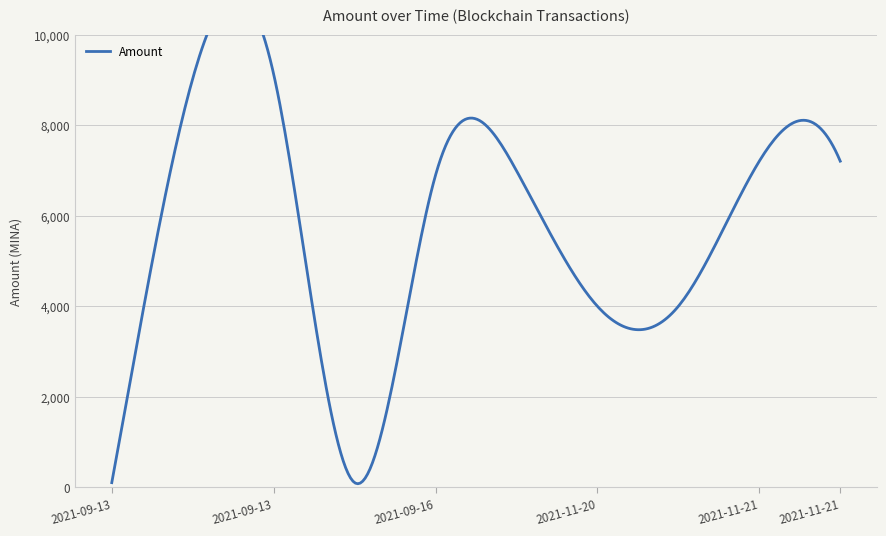

Reading left to right, extract all data points from this chart.

100.0	9030.5	9129.5	100.0	6895.8	6995.8	3998.7	3998.6	7206.3	7206.3